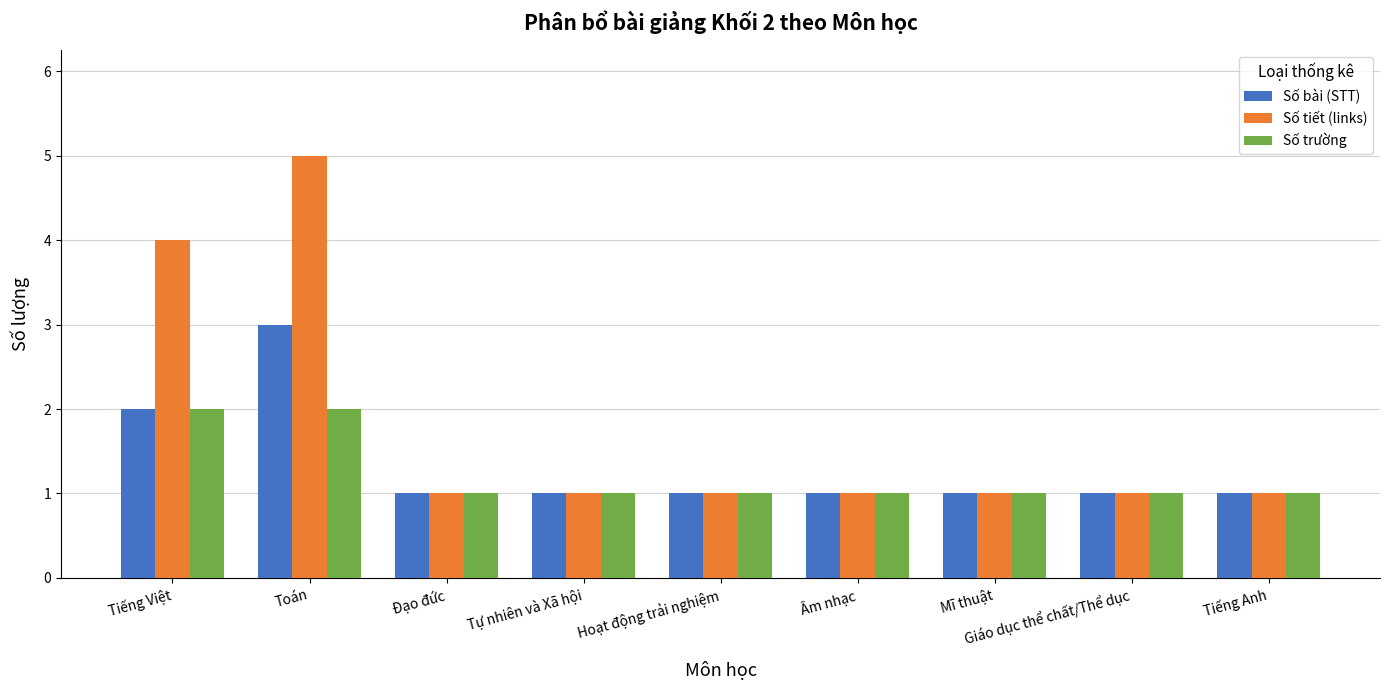

List the series in order of their peak value, highest first.

Số tiết (links), Số bài (STT), Số trường